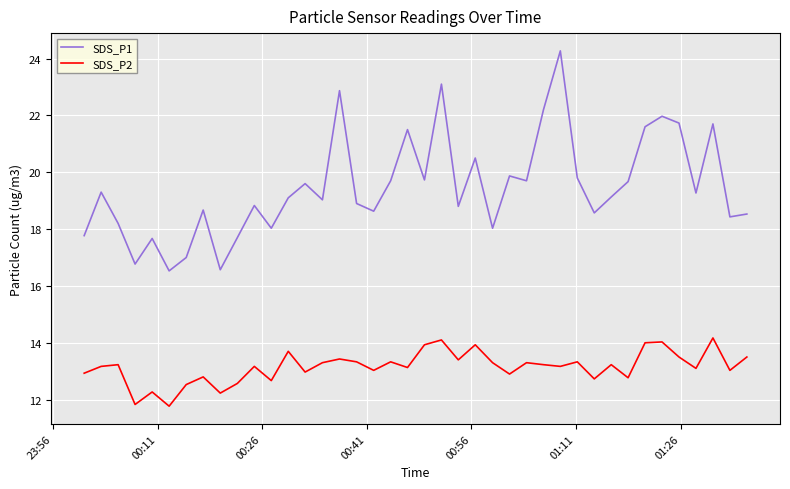

What is the difference between the maximum and minimum values in the SDS_P1 series?

7.7